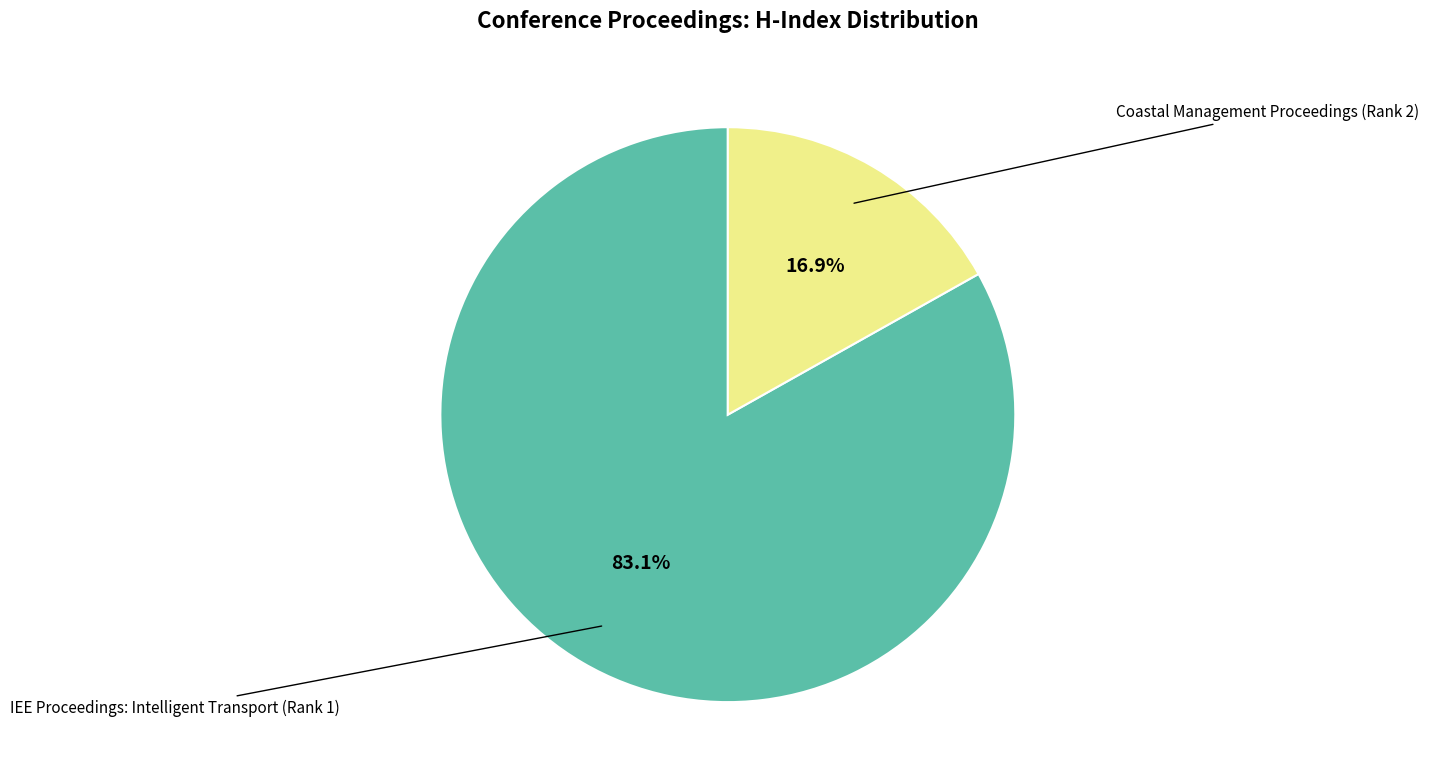

Does any single category account for the majority?

Yes